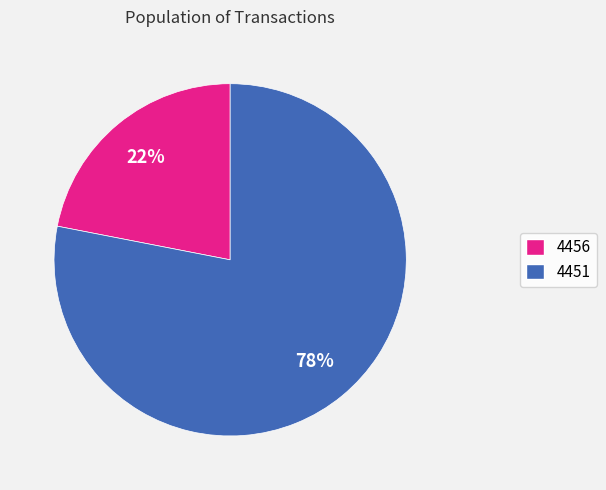

To the nearest percent, what percentage of the pie is 4451?

78%